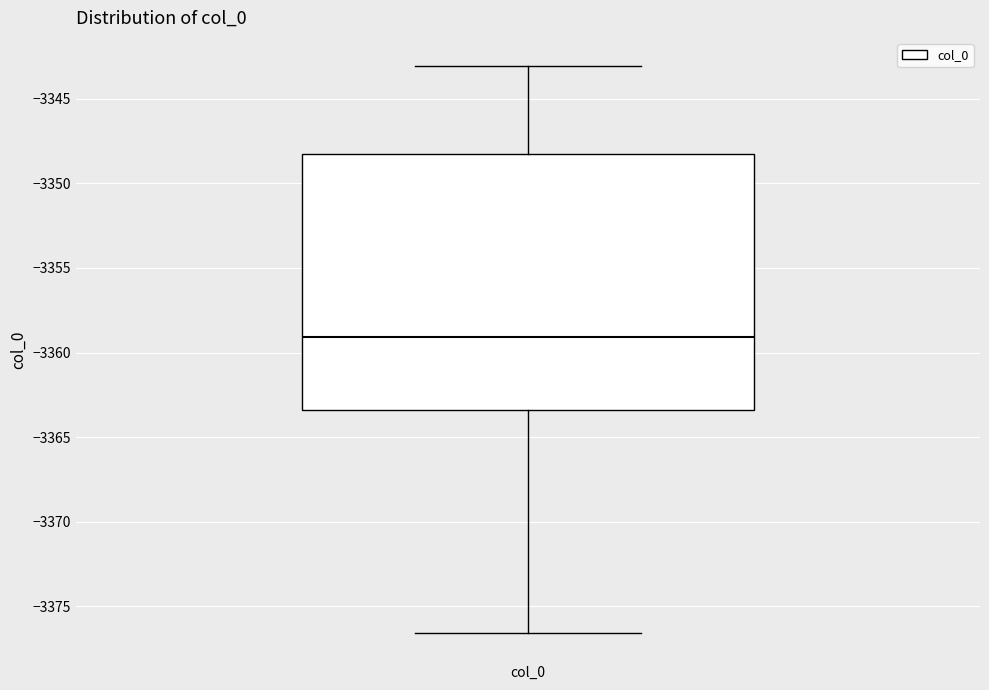

Read this box plot against the y-axis: the position of the median line, the range covered by the box, and the ends of both whiskers. The values are not printed on the chart, so give them approximately, as read against the axis.

median -3359.0, box -3363.5 to -3348.5, whiskers -3376.5 to -3343.0